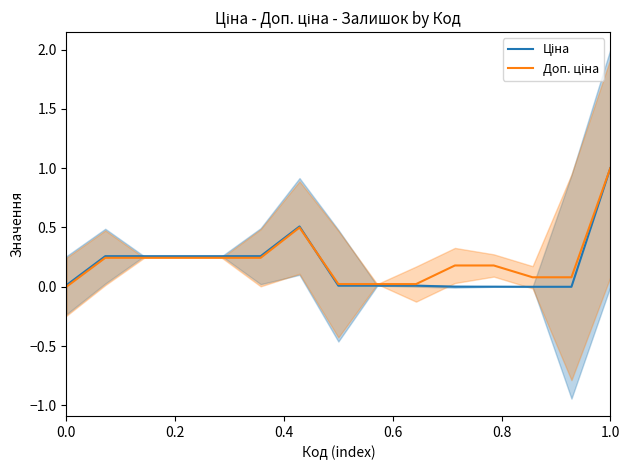

After their last crossing, which series has the higher values: Доп. ціна or Ціна?

Доп. ціна